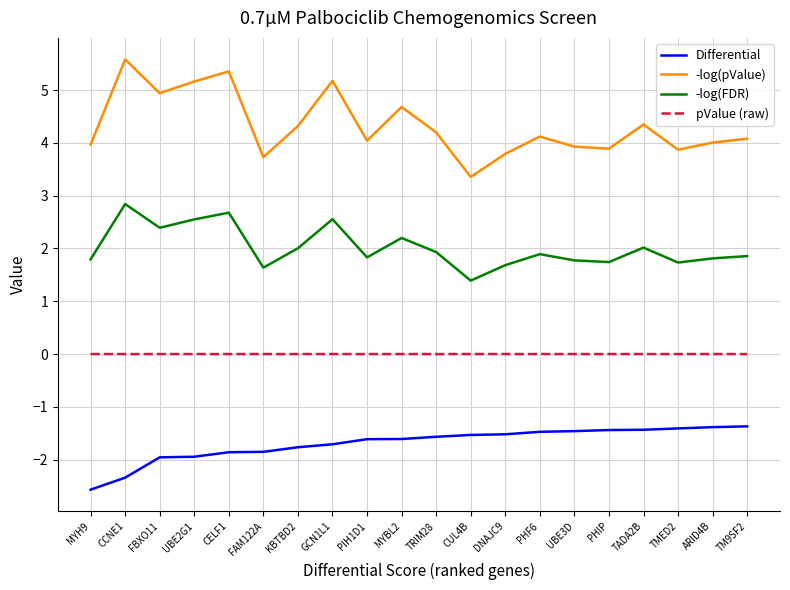

True or false: -log(pValue) and -log(FDR) cross at least once.

False